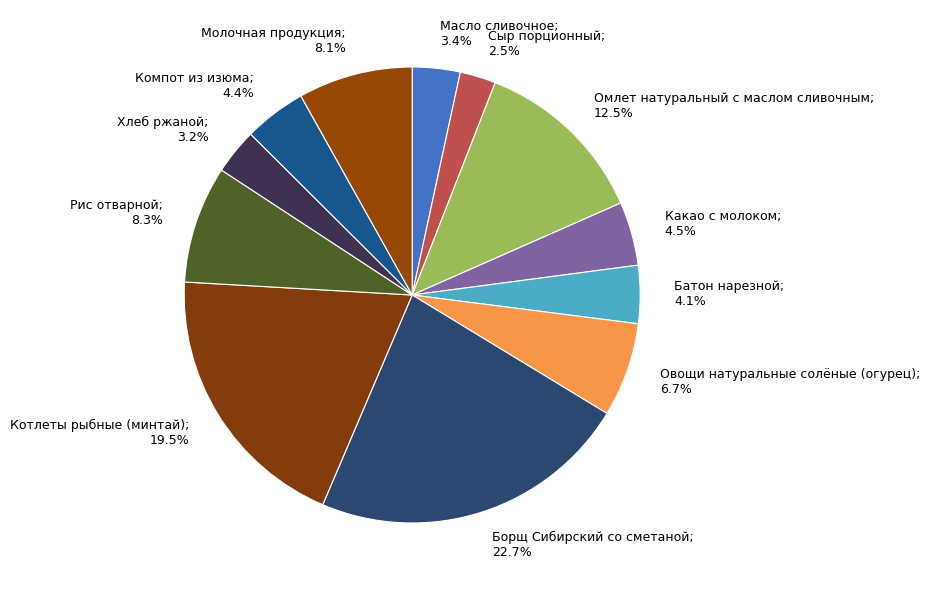

Which has a higher value, Борщ Сибирский со сметаной or Овощи натуральные солёные (огурец)?

Борщ Сибирский со сметаной